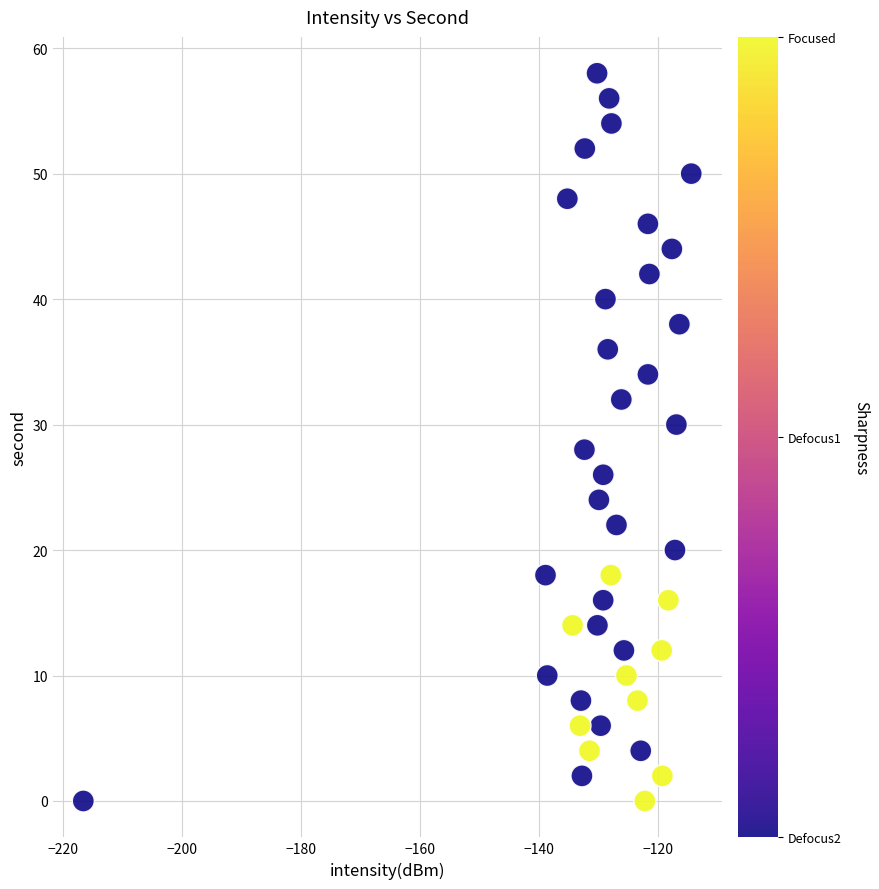

What is the range of Y values (max minus min)?

58